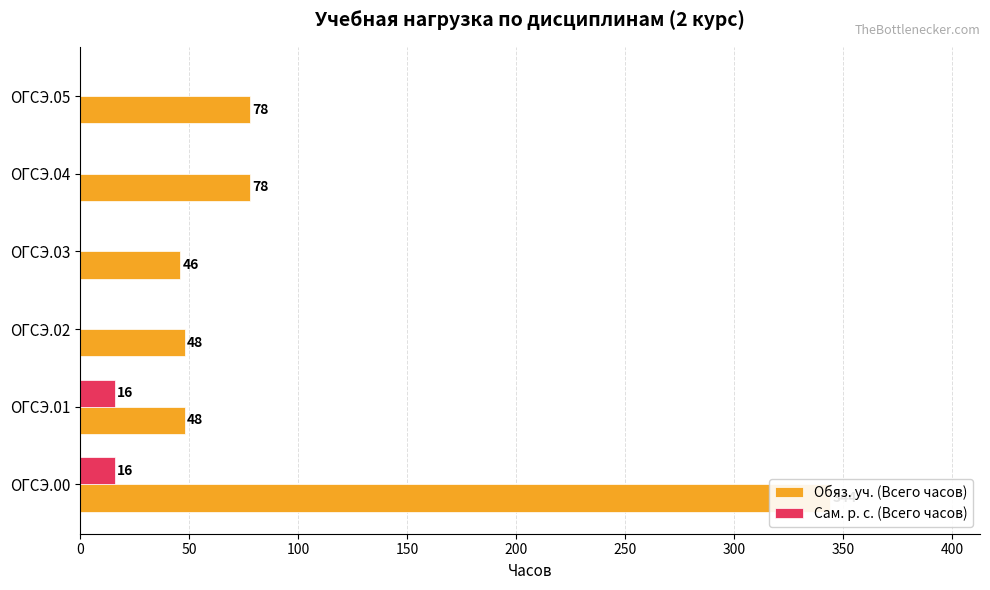

Reading left to right, extract all data points from this chart.

Обяз. уч. (Всего часов): 0=344	50=48	100=48	150=46	200=78	250=78
Сам. р. с. (Всего часов): 0=16	50=16	100=0	150=0	200=0	250=0